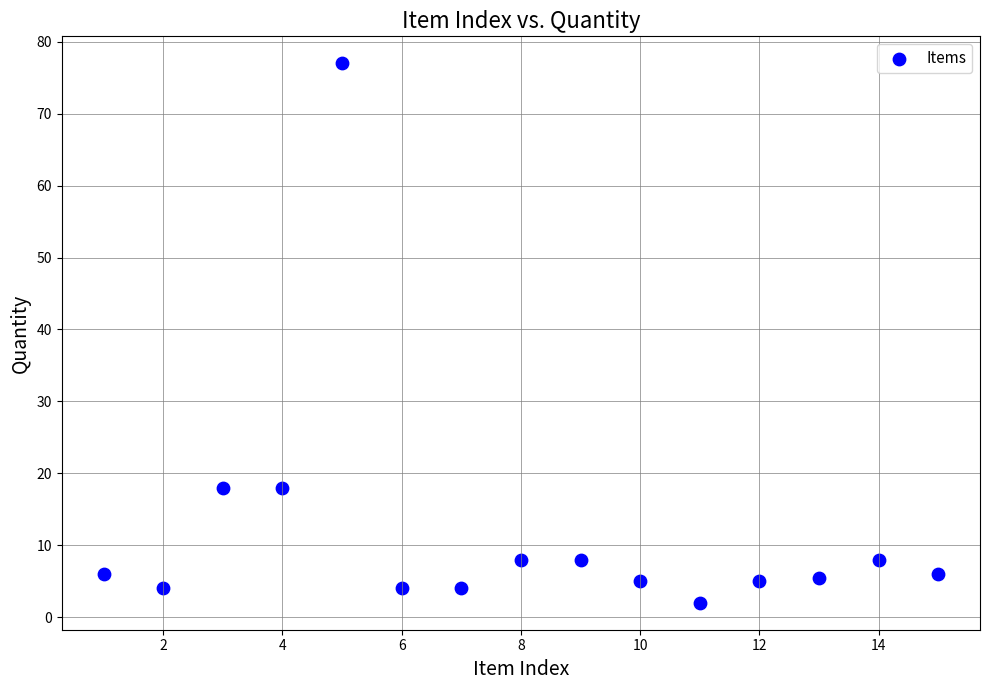

What is the range of Y values (max minus min)?

75.0